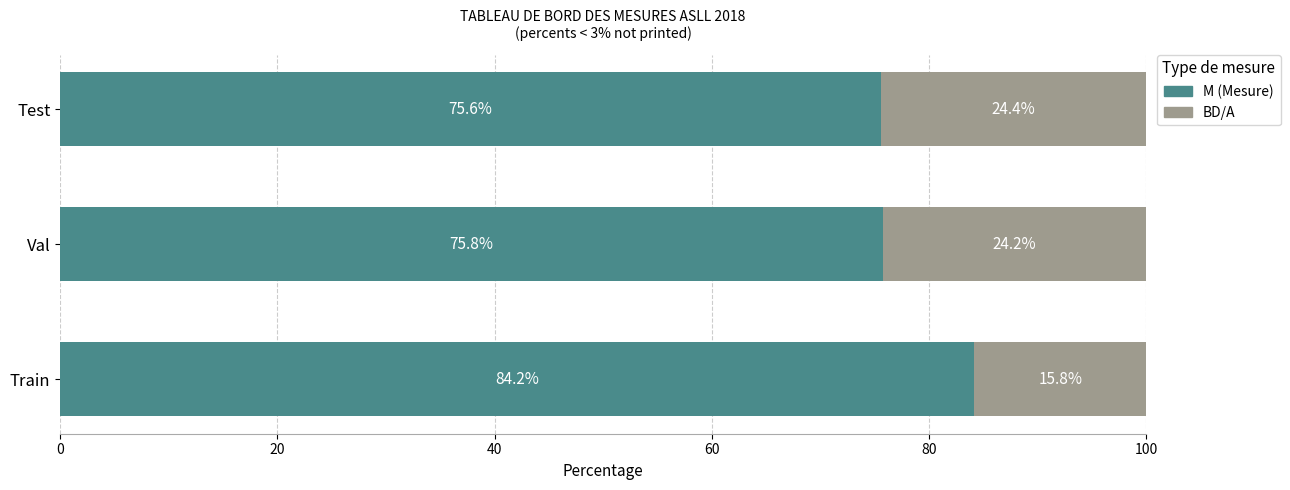

The M (Mesure) series shows 130.6 at Test. True or false?

False